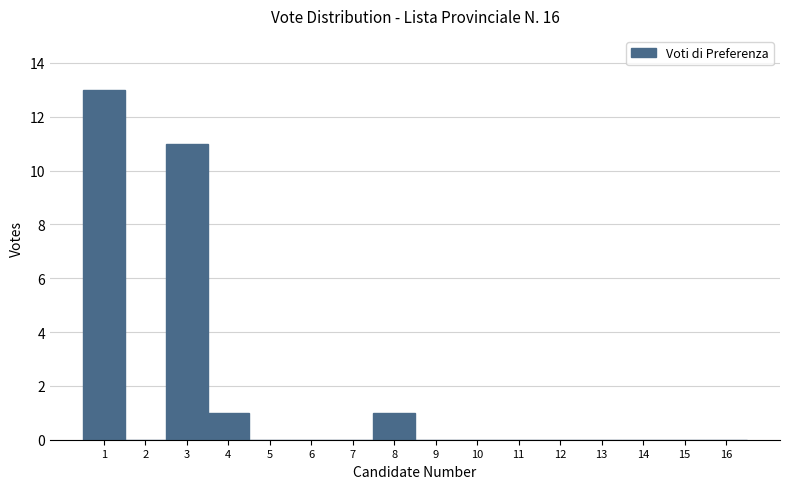

Reading left to right, list every bar in this chart as the range it spans on the x-axis followed by its height. The values are not printed on the chart, so give them approximately, as read against the axis.

0.5 to 1.5: 13
1.5 to 2.5: 0
2.5 to 3.5: 11
3.5 to 4.5: 1
4.5 to 5.5: 0
5.5 to 6.5: 0
6.5 to 7.5: 0
7.5 to 8.5: 1
8.5 to 9.5: 0
9.5 to 10.5: 0
10.5 to 11.5: 0
11.5 to 12.5: 0
12.5 to 13.5: 0
13.5 to 14.5: 0
14.5 to 15.5: 0
15.5 to 16.5: 0